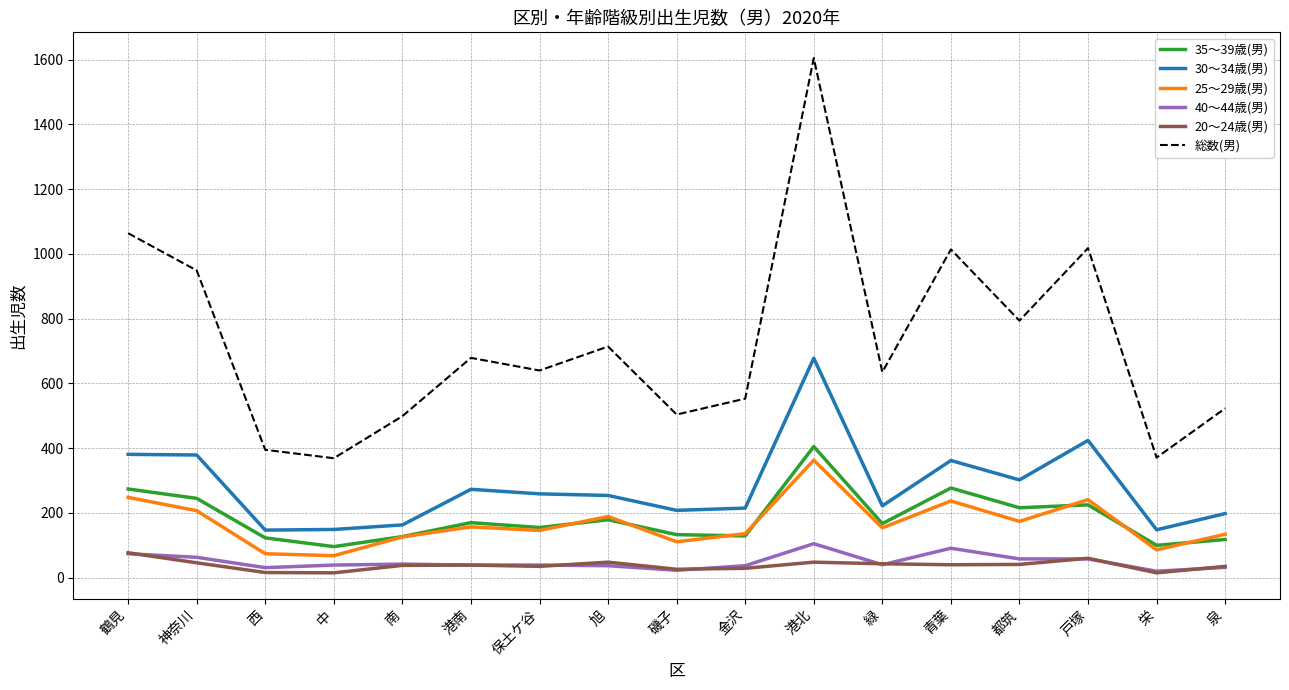

What position from the left is 青葉?

13